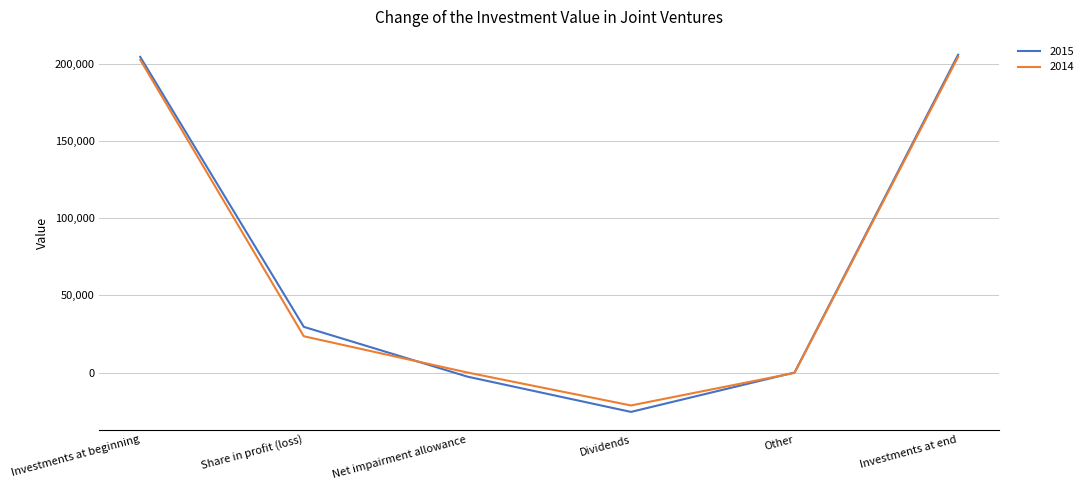

Is it true that 2014 equals 202972 at Investments at beginning?

True